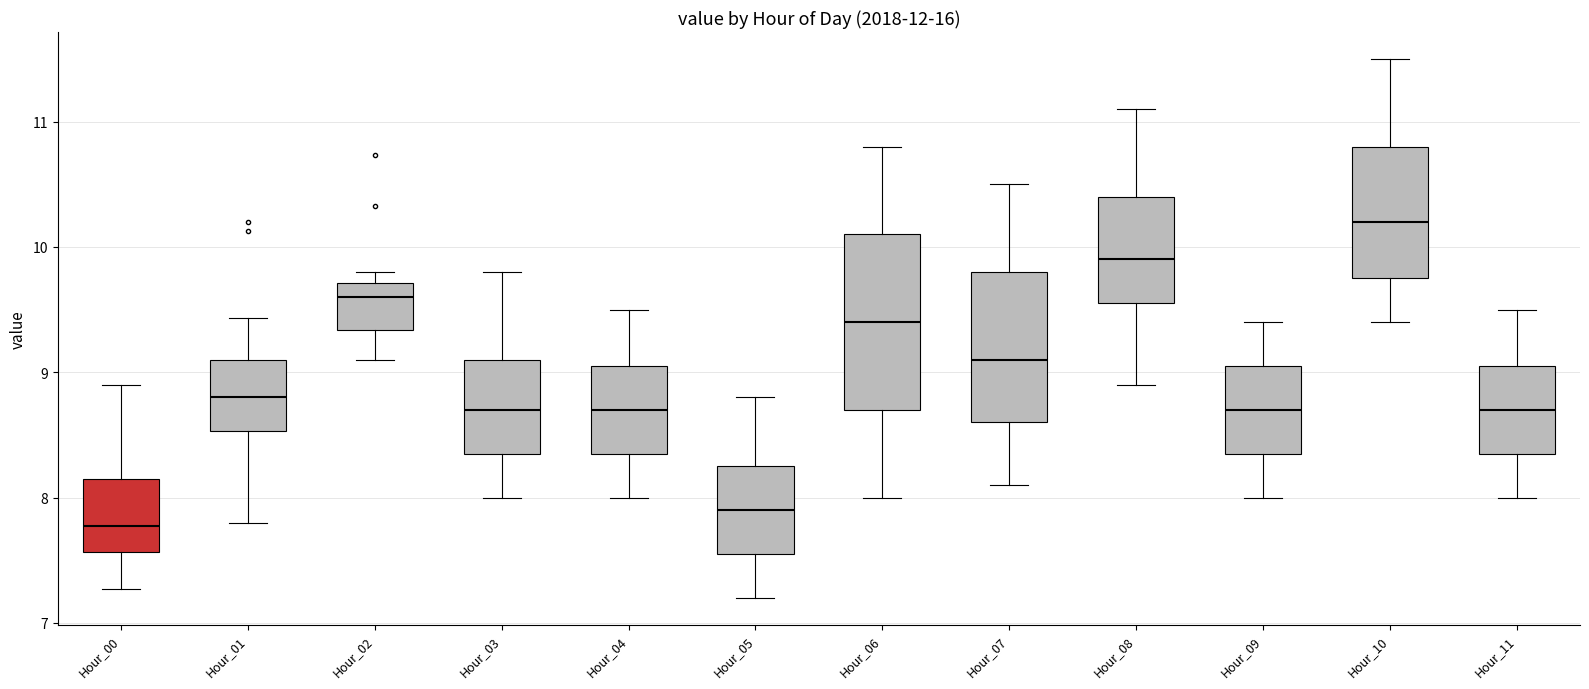

Reading left to right, read every box against the y-axis: the position of its median line, the range the box covers, and the ends of its whiskers. The values are not printed on the chart, so give them approximately, as read against the axis.

Hour_00: median 7.8, box 7.6 to 8.2, whiskers 7.3 to 8.9
Hour_01: median 8.8, box 8.5 to 9.1, whiskers 7.8 to 9.4
Hour_02: median 9.6, box 9.3 to 9.7, whiskers 9.1 to 9.8
Hour_03: median 8.7, box 8.4 to 9.1, whiskers 8.0 to 9.8
Hour_04: median 8.7, box 8.4 to 9.1, whiskers 8.0 to 9.5
Hour_05: median 7.9, box 7.6 to 8.3, whiskers 7.2 to 8.8
Hour_06: median 9.4, box 8.7 to 10.1, whiskers 8.0 to 10.8
Hour_07: median 9.1, box 8.6 to 9.8, whiskers 8.1 to 10.5
Hour_08: median 9.9, box 9.6 to 10.4, whiskers 8.9 to 11.1
Hour_09: median 8.7, box 8.4 to 9.1, whiskers 8.0 to 9.4
Hour_10: median 10.2, box 9.8 to 10.8, whiskers 9.4 to 11.5
Hour_11: median 8.7, box 8.4 to 9.1, whiskers 8.0 to 9.5